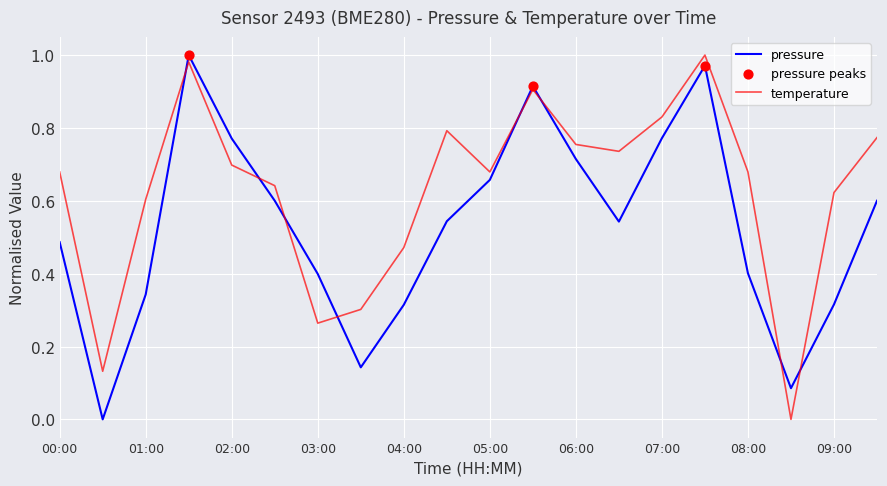

Rank the series by their average value, from highest to lowest.

temperature, pressure